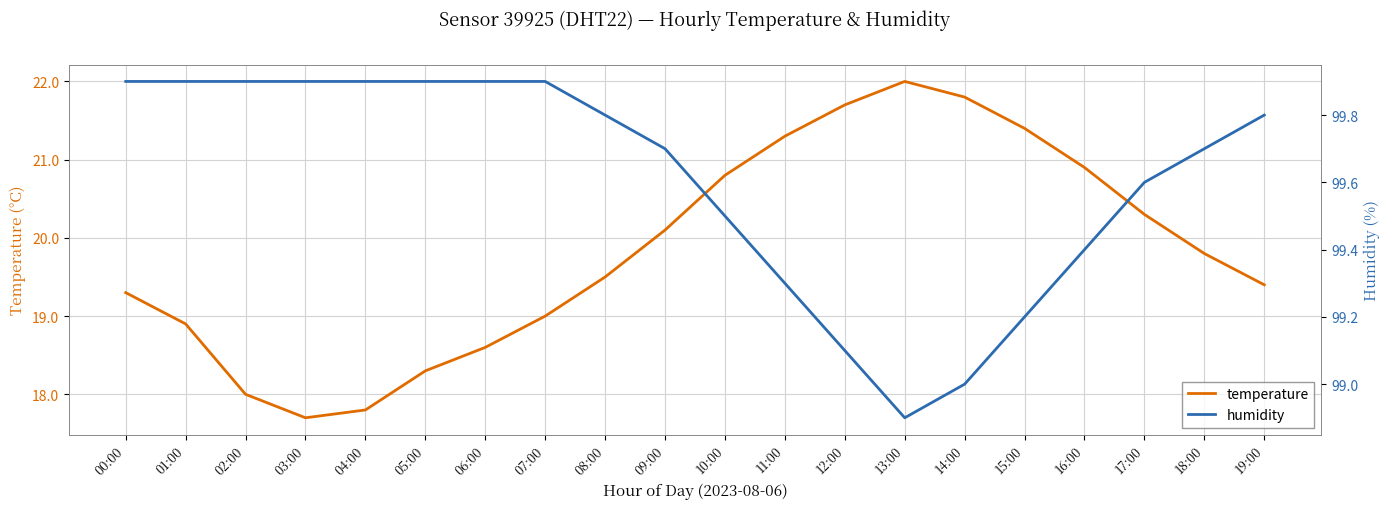

Where is the first local maximum for temperature?

13:00